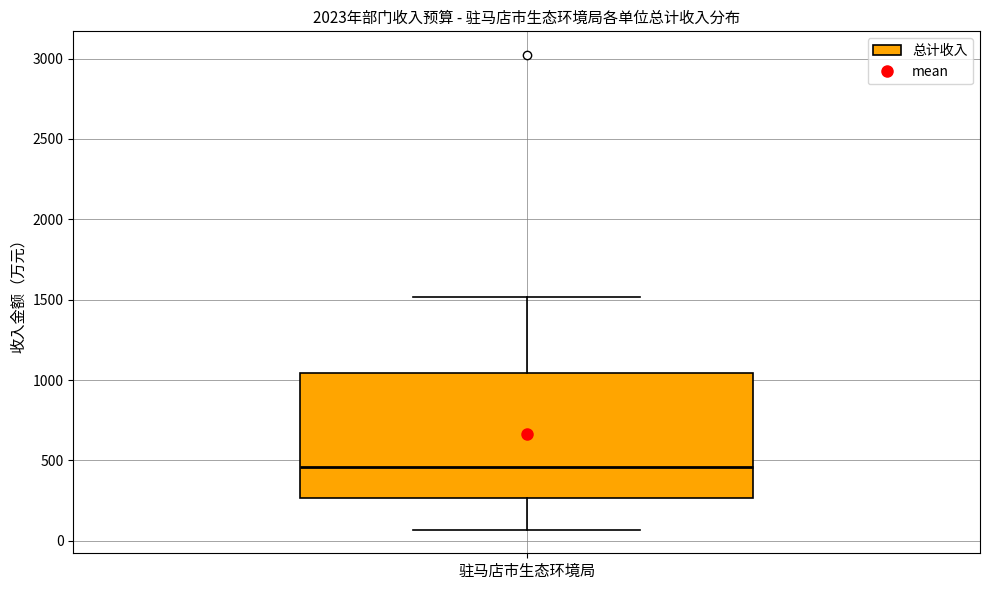

Read this box plot against the y-axis: the position of the median line, the range covered by the box, and the ends of both whiskers. The values are not printed on the chart, so give them approximately, as read against the axis.

median 450, box 250 to 1050, whiskers 50 to 1500